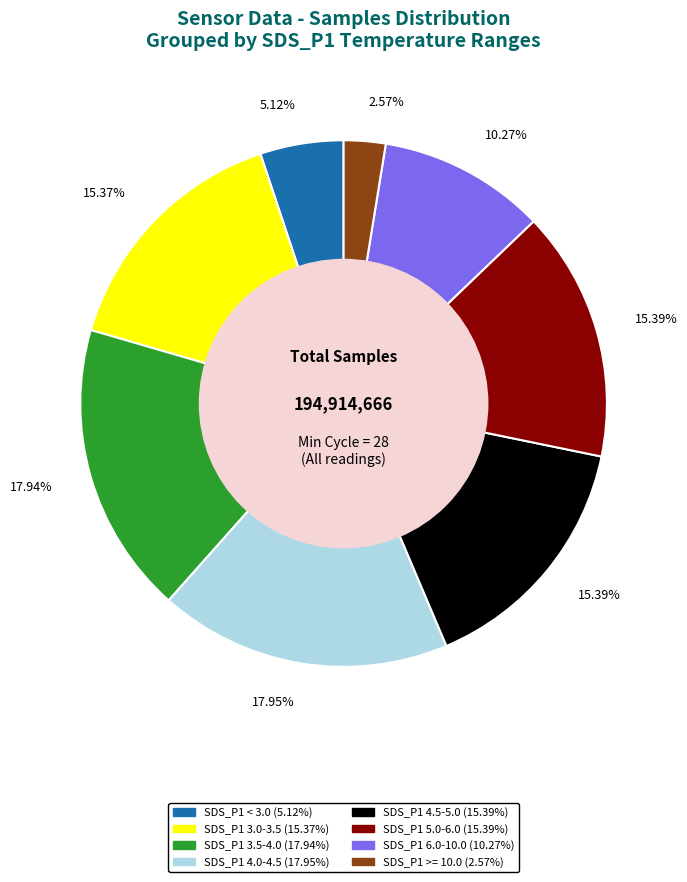

Is there a majority slice in this chart?

No